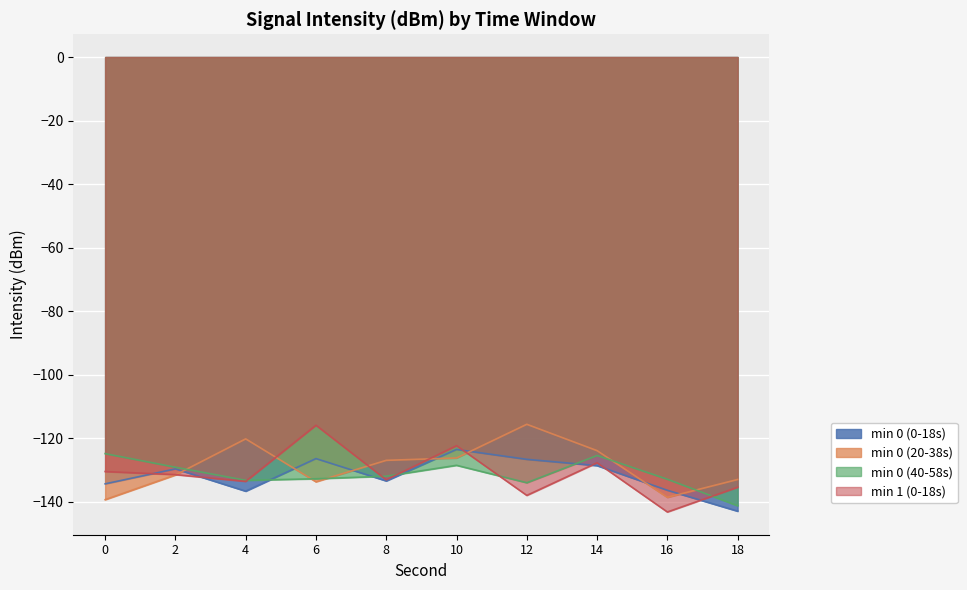

What is the spread (max minus min) of values at 10?

6.2